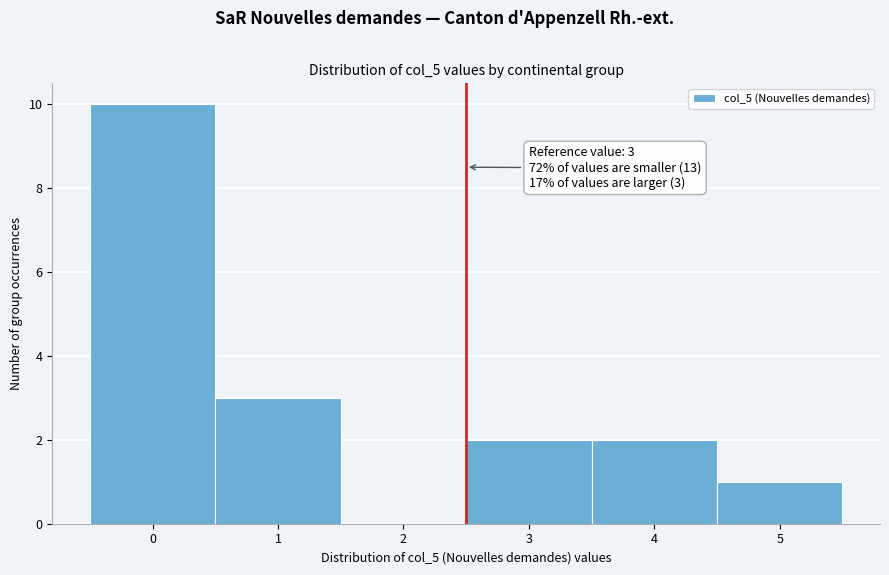

Reading left to right, list all the values displayed in this chart.

0=10	1=3	2=0	3=2	4=2	5=1